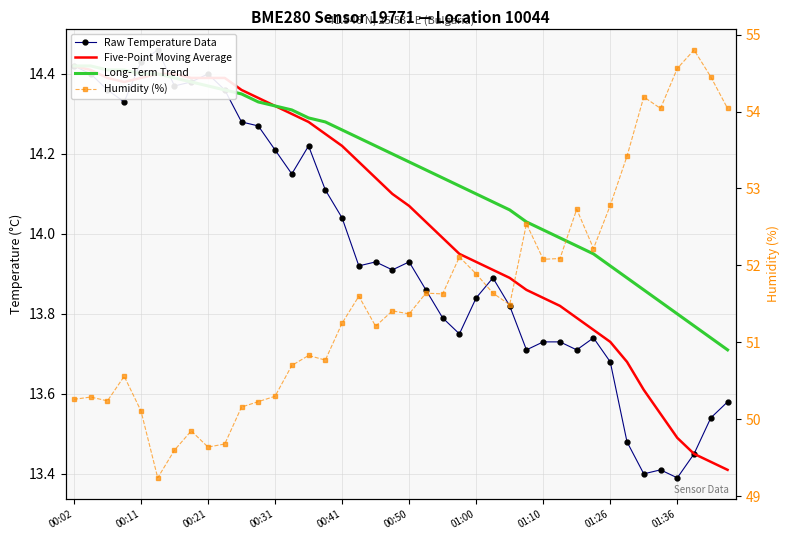

What is the value of the Long-Term Trend point at the 33rd from the left?

13.9